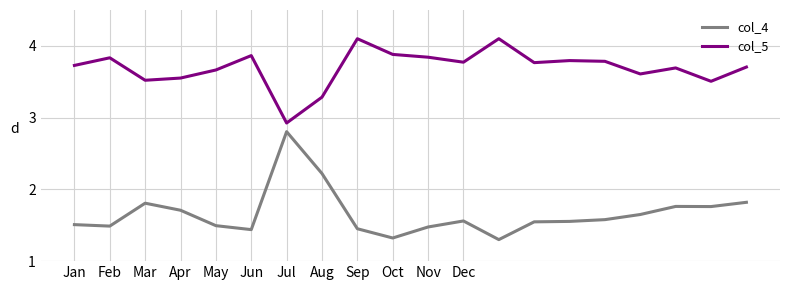

Which series has the widest spread of values?

col_4